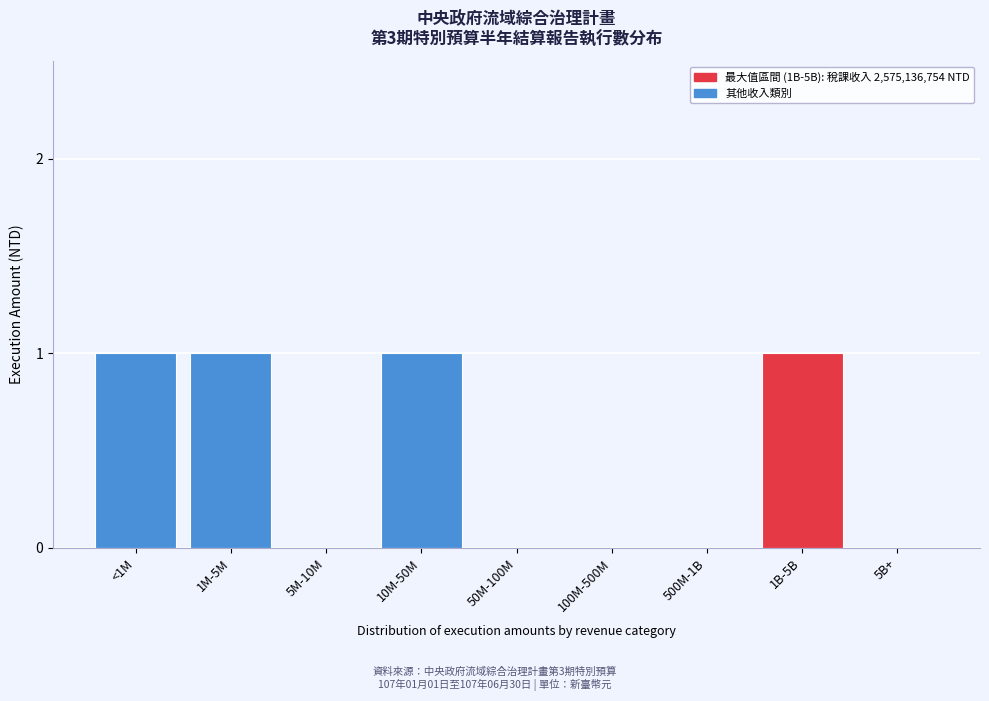

Reading right to left, transcribe all the data shown in this chart.

5B+=0	1B-5B=1	500M-1B=0	100M-500M=0	50M-100M=0	10M-50M=1	5M-10M=0	1M-5M=1	<1M=1